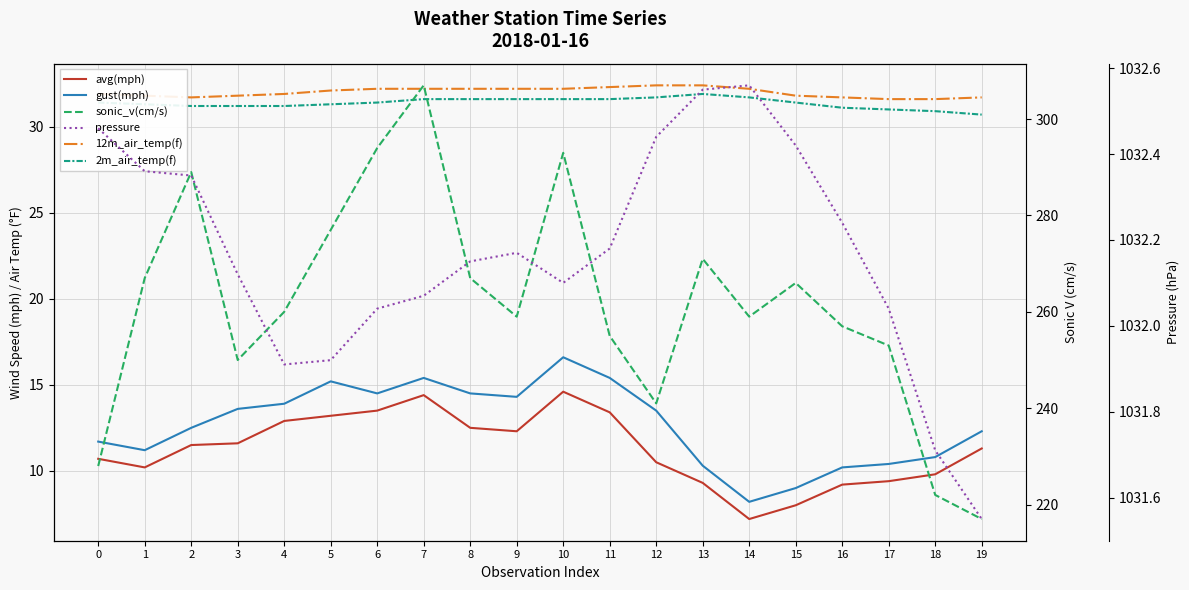

Which has a higher value, 18 or 2?

2